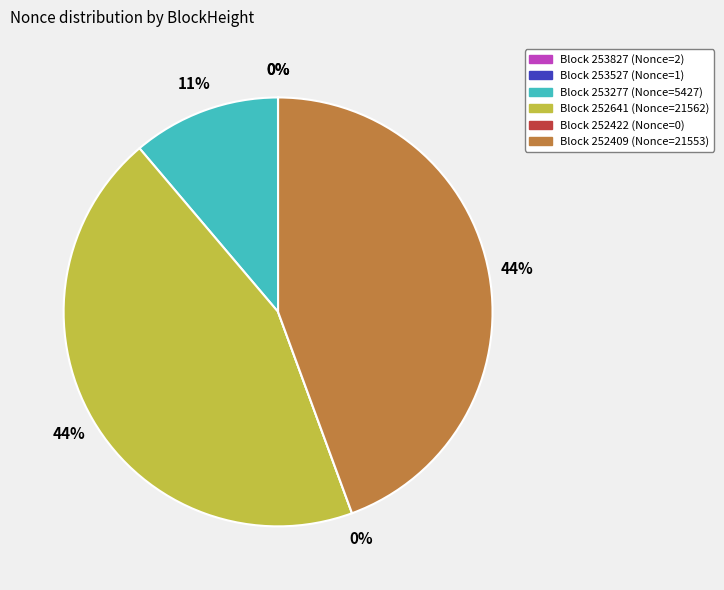

Is it true that 253827 is 0% of the pie?

True